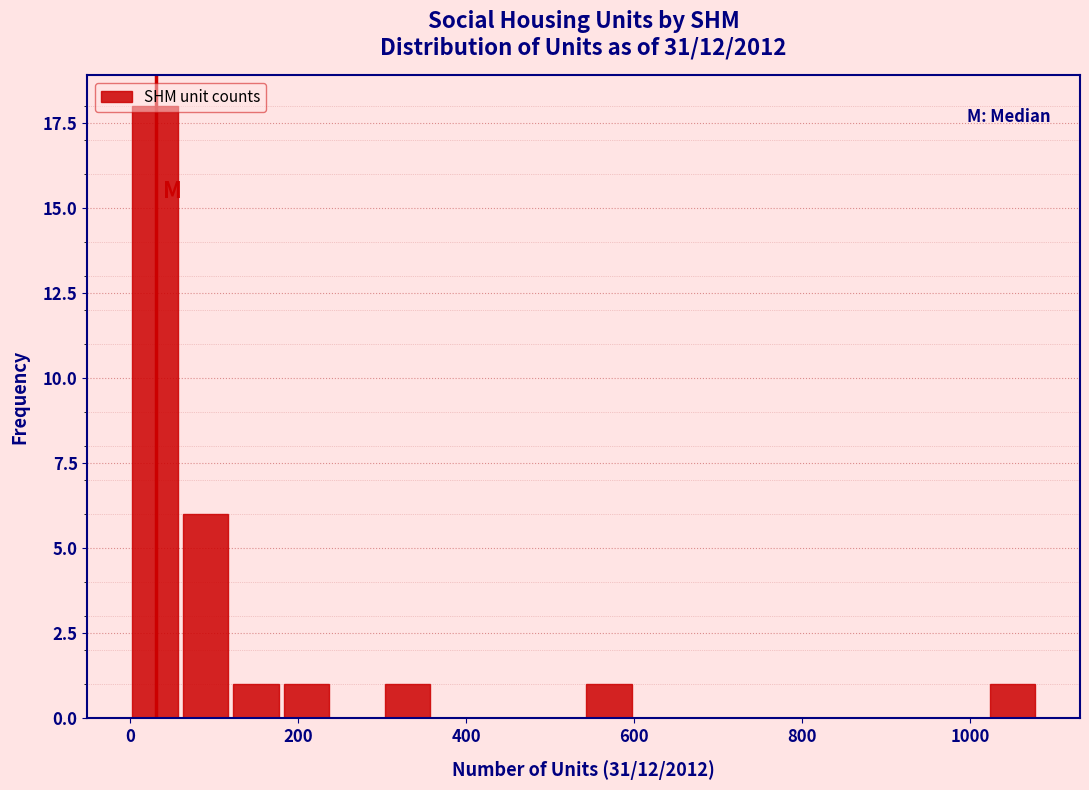

Read against the x-axis, roughly where is the centre of the tallest bar?

40